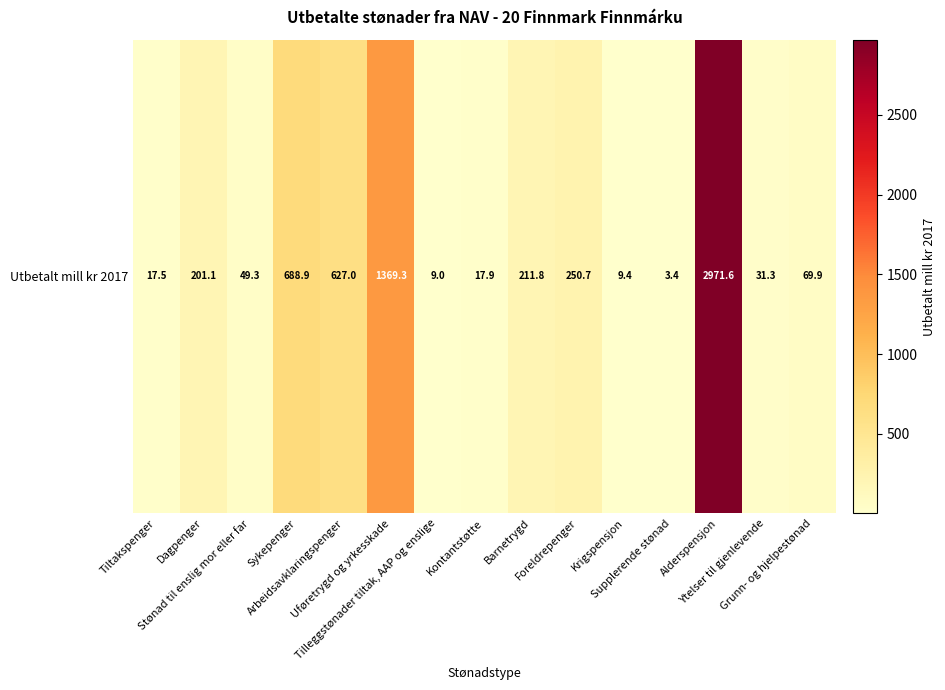

The value at Dagpenger is 201.1. True or false?

True